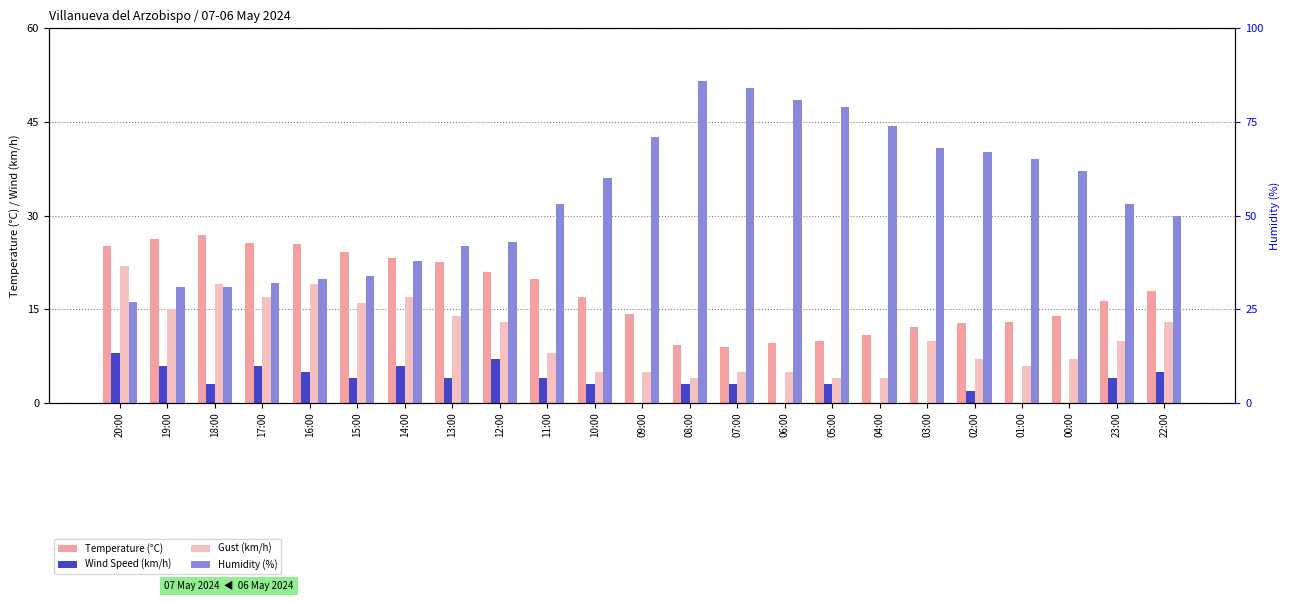

Reading right to left, extract all data points from this chart.

Temperature (°C): 18.0	16.4	13.9	13.0	12.8	12.2	10.9	9.9	9.6	8.9	9.3	14.3	17.0	19.8	21.0	22.6	23.3	24.2	25.4	25.6	26.9	26.3	25.1
Wind Speed (km/h): 5.0	4.0	0.0	0.0	2.0	0.0	0.0	3.0	0.0	3.0	3.0	0.0	3.0	4.0	7.0	4.0	6.0	4.0	5.0	6.0	3.0	6.0	8.0
Gust (km/h): 13.0	10.0	7.0	6.0	7.0	10.0	4.0	4.0	5.0	5.0	4.0	5.0	5.0	8.0	13.0	14.0	17.0	16.0	19.0	17.0	19.0	15.0	22.0
Humidity (%): 50.0	53.0	62.0	65.0	67.0	68.0	74.0	79.0	81.0	84.0	86.0	71.0	60.0	53.0	43.0	42.0	38.0	34.0	33.0	32.0	31.0	31.0	27.0